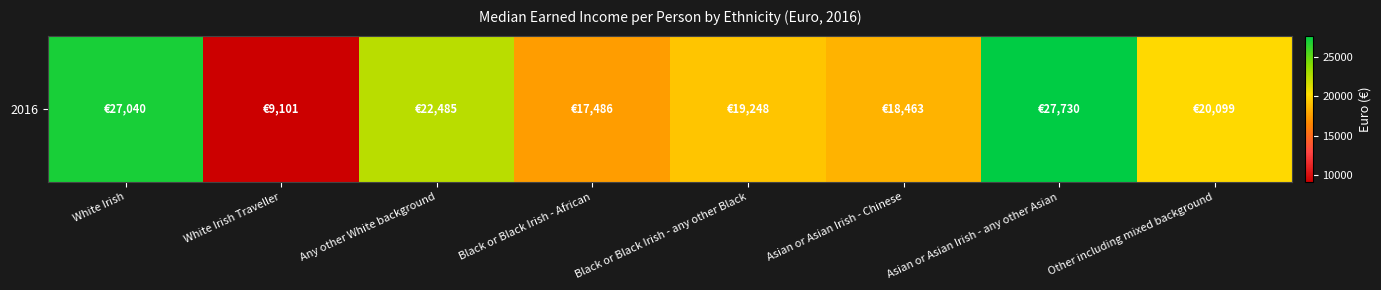

At which label is the value closest to 18415?

Asian or Asian Irish - Chinese